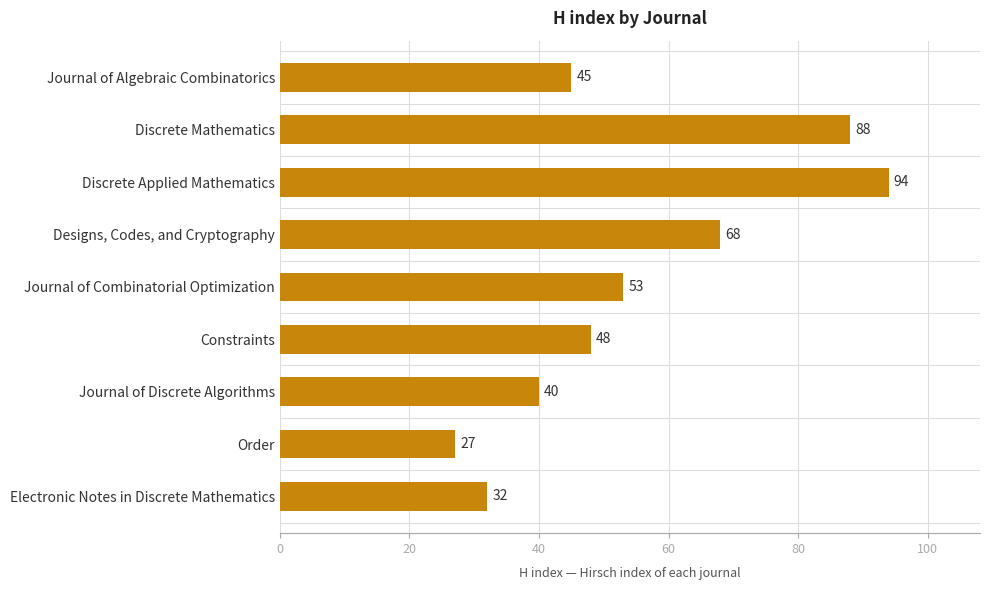

What is the smallest value displayed?

27